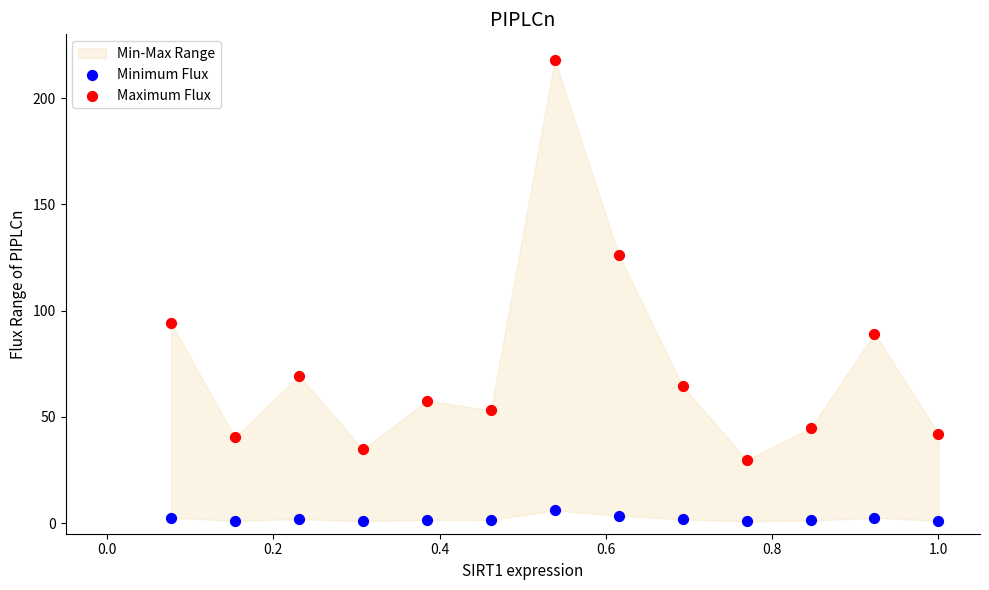

Which series contains the lowest Y value?

Minimum Flux